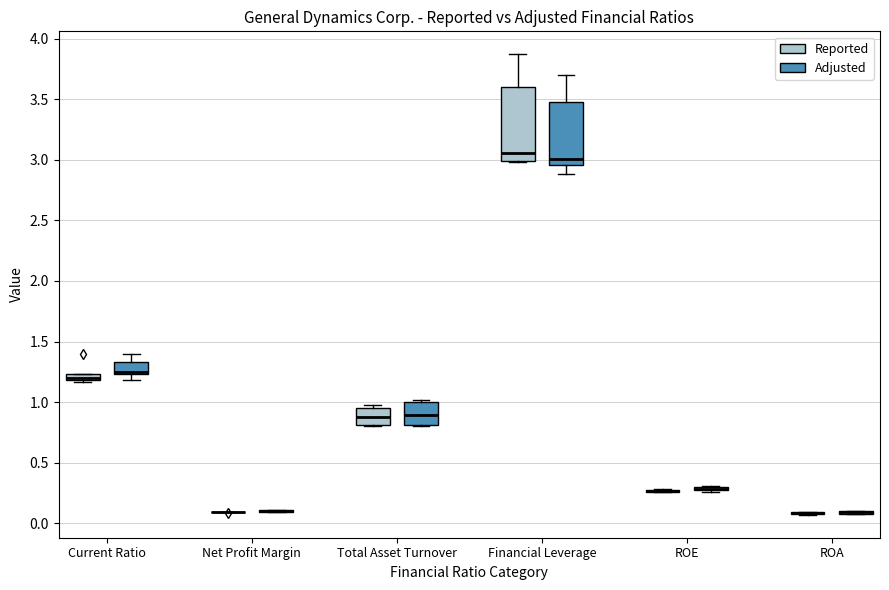

Where is the lower edge of the box for Total Asset Turnover (Reported) on the y-axis? The values are not printed on the chart, so give them approximately, as read against the axis.

0.80